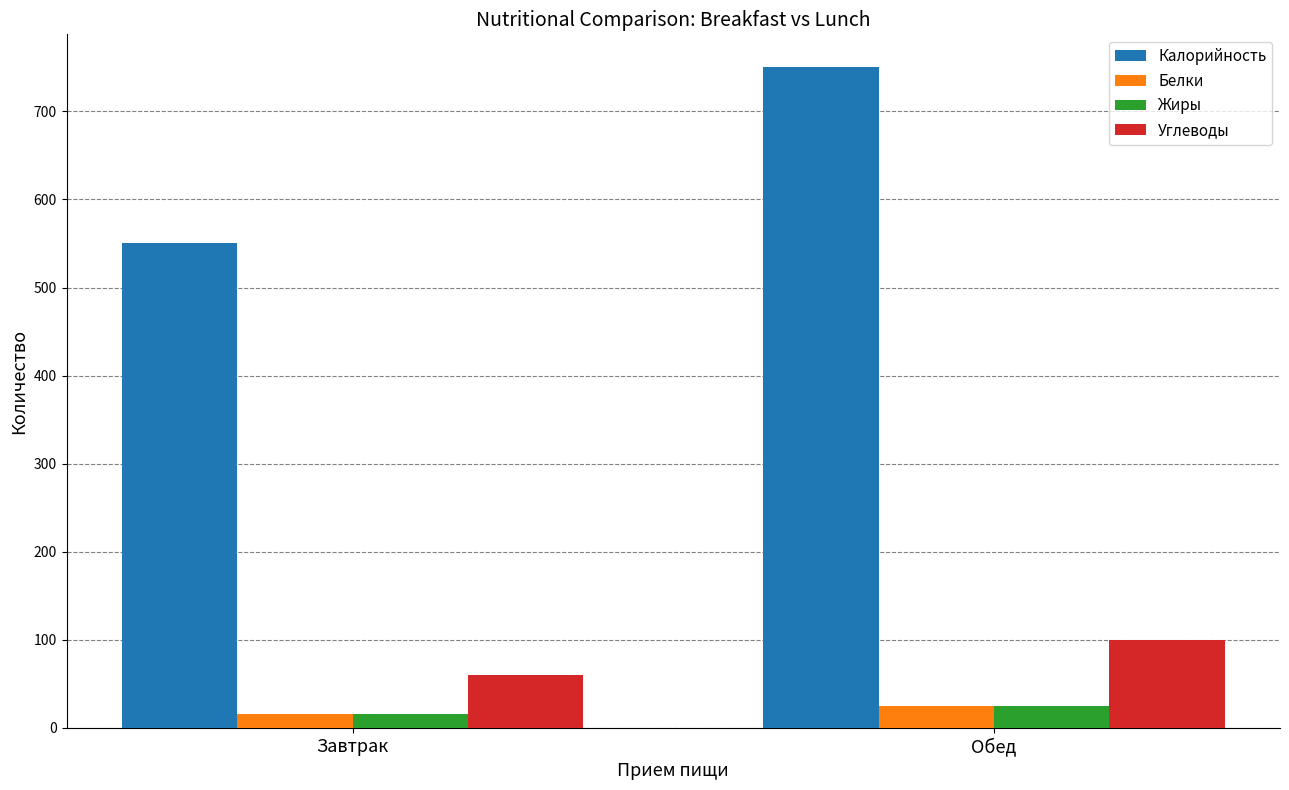

Which series changed the most between Завтрак and Обед?

Калорийность